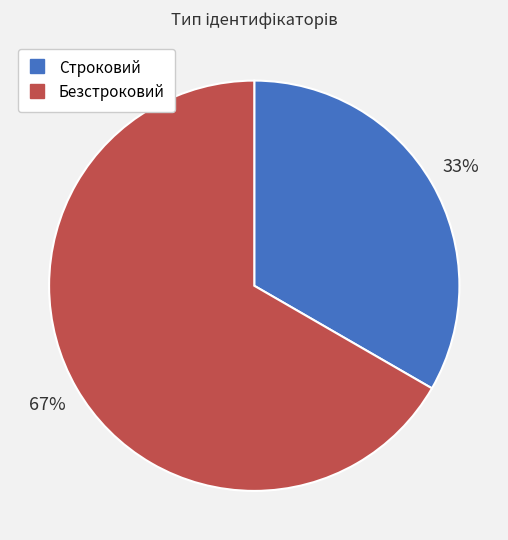

How many segments does this pie chart have?

2